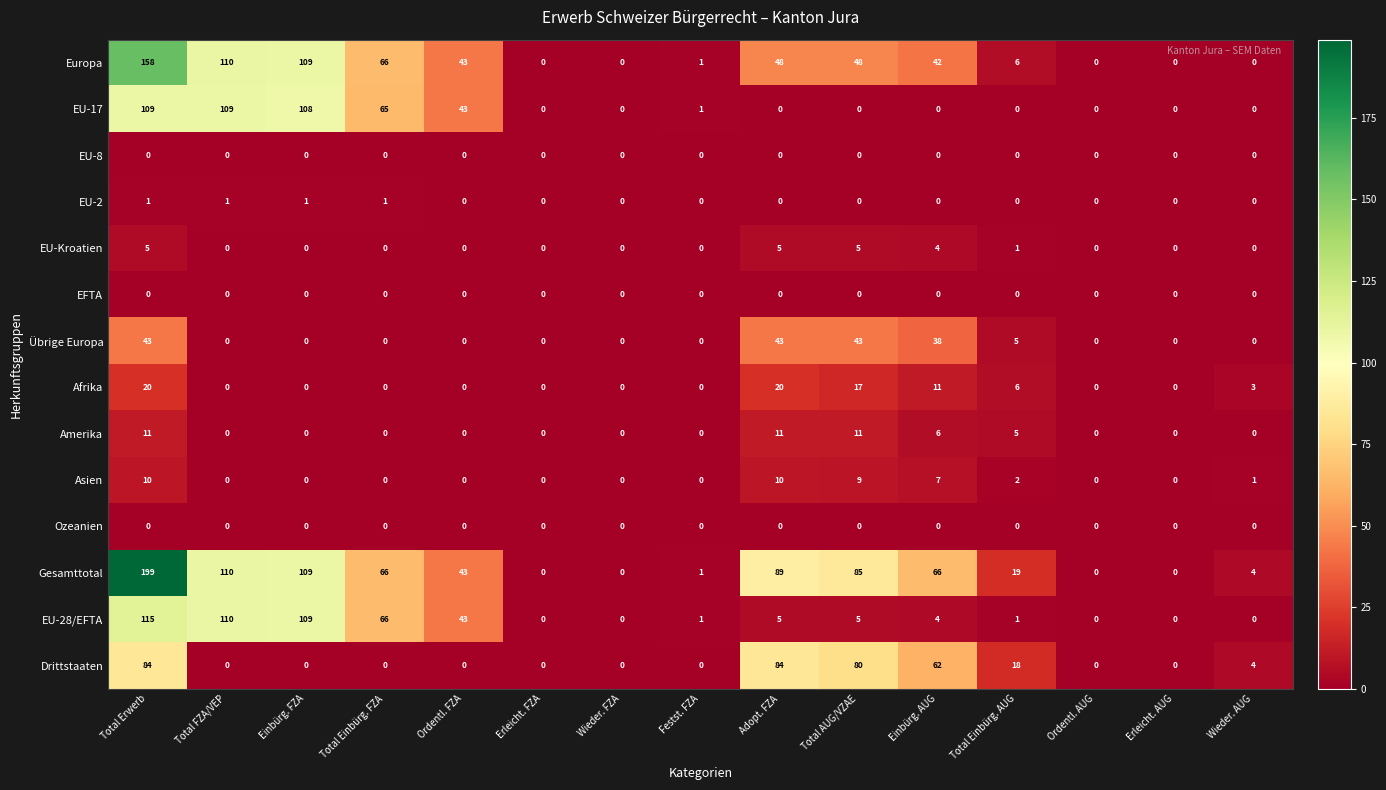

Which series has the widest spread of values?

Gesamttotal